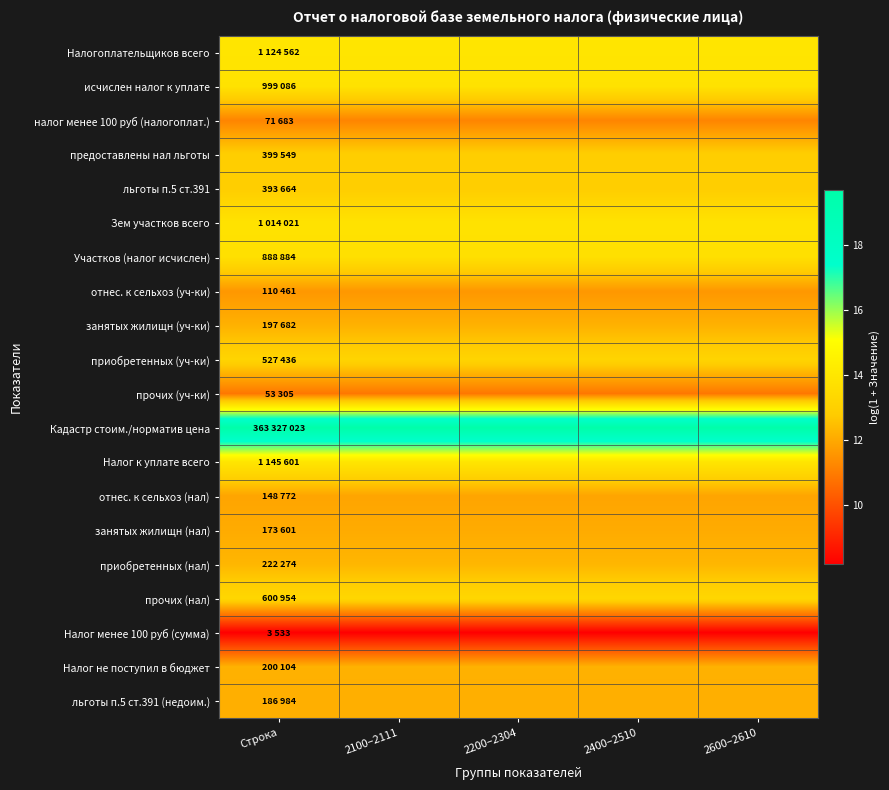

Rank the series by their maximum value, from lowest to highest.

Налог менее 100 руб (сумма), прочих (уч-ки), налог менее 100 руб (налогоплат.), отнес. к сельхоз (уч-ки), отнес. к сельхоз (нал), занятых жилищн (нал), льготы п.5 ст.391 (недоим.), занятых жилищн (уч-ки), Налог не поступил в бюджет, приобретенных (нал), льготы п.5 ст.391, предоставлены нал льготы, приобретенных (уч-ки), прочих (нал), Участков (налог исчислен), исчислен налог к уплате, Зем участков всего, Налогоплательщиков всего, Налог к уплате всего, Кадастр стоим./норматив цена